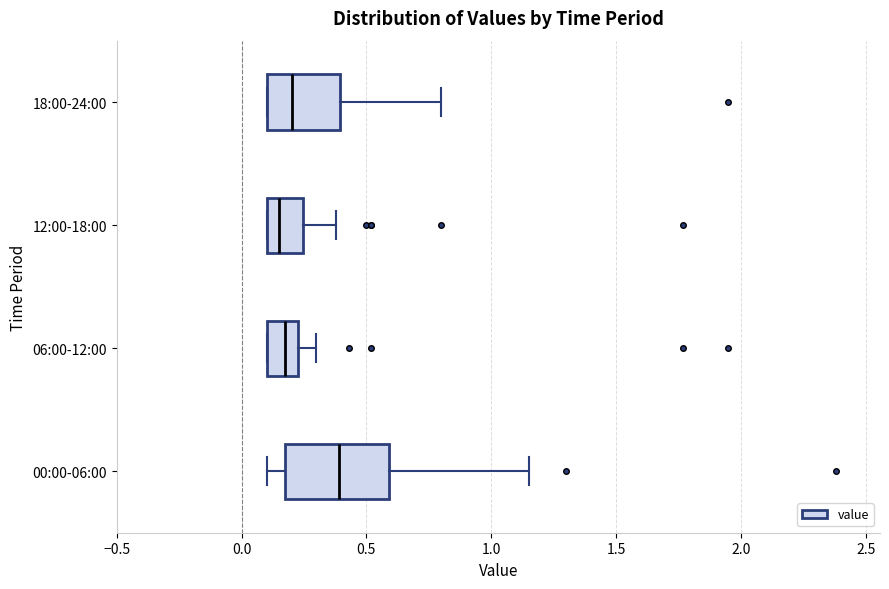

Reading bottom to top, transcribe this box plot: for each box, give where its median line is, the range the box spans, and where its two whiskers end, as read against the x-axis. The values are not printed on the chart, so give them approximately, as read against the axis.

00:00-06:00: median 0.40, box 0.20 to 0.60, whiskers 0.10 to 1.15
06:00-12:00: median 0.20, box 0.10 to 0.25, whiskers 0.10 to 0.30
12:00-18:00: median 0.15, box 0.10 to 0.25, whiskers 0.10 to 0.40
18:00-24:00: median 0.20, box 0.10 to 0.40, whiskers 0.10 to 0.80